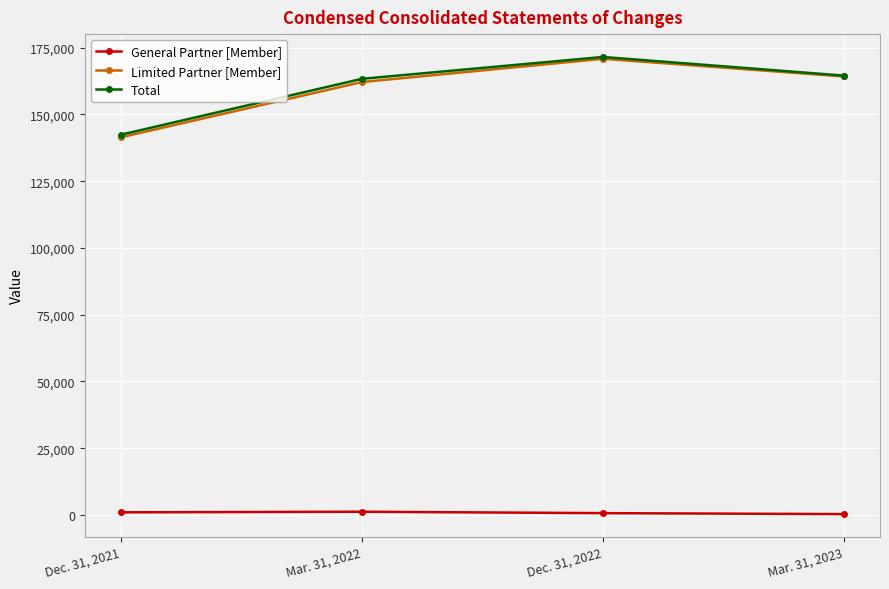

How many lines are shown in the chart?

3